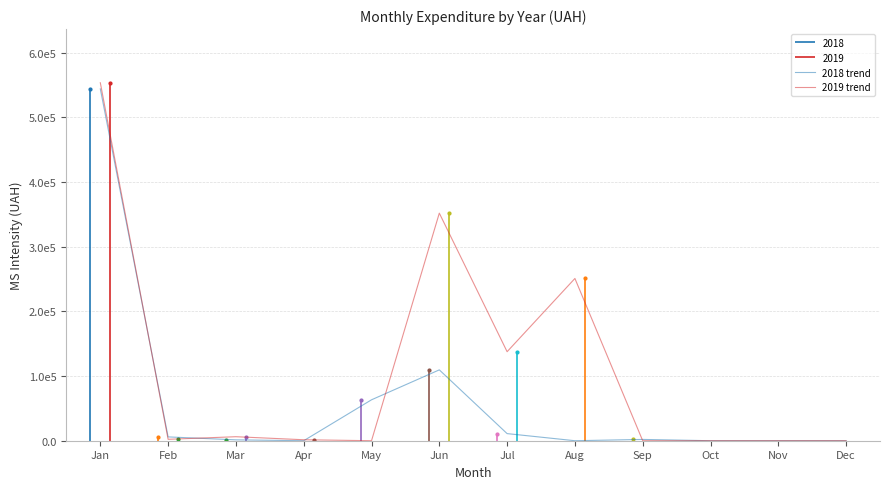

At which category does 2018 trend reach its first local peak?

Jun